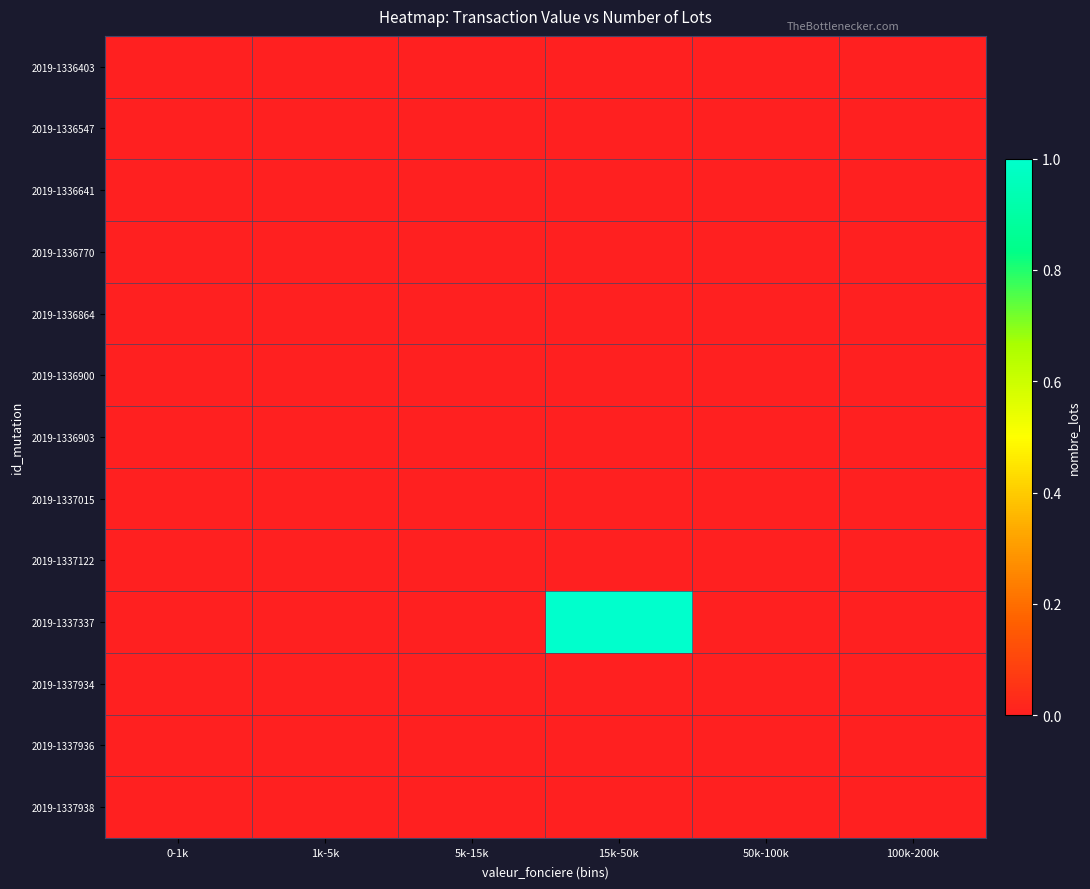

Which label corresponds to the largest value in the chart?

15k-50k